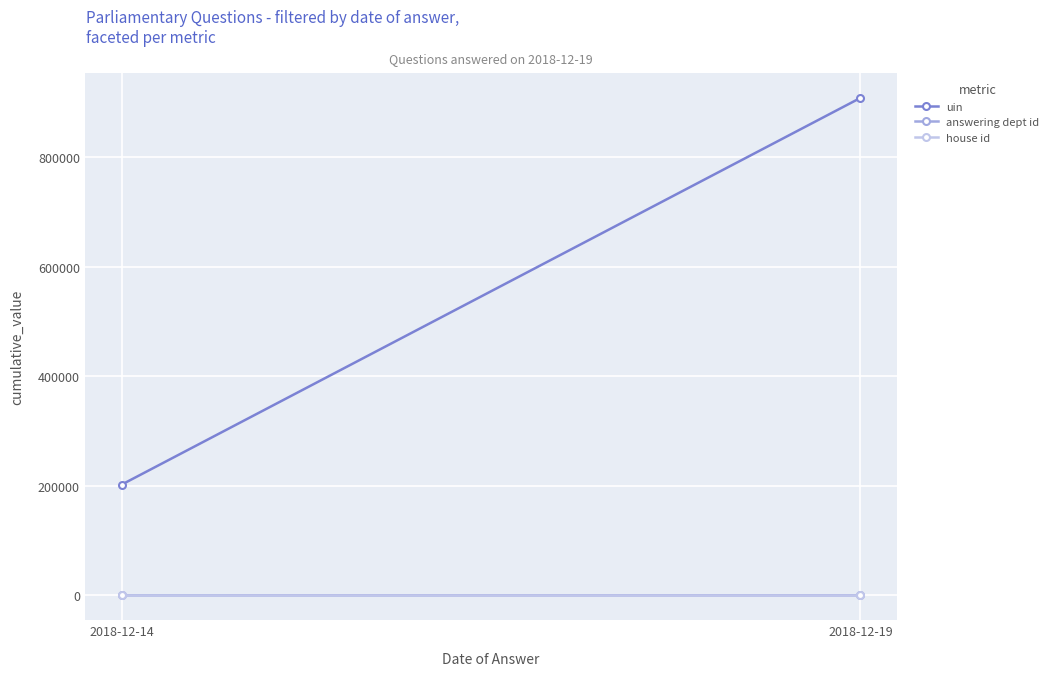

Read the uin value at 2018-12-14, to the nearest 10.

202300